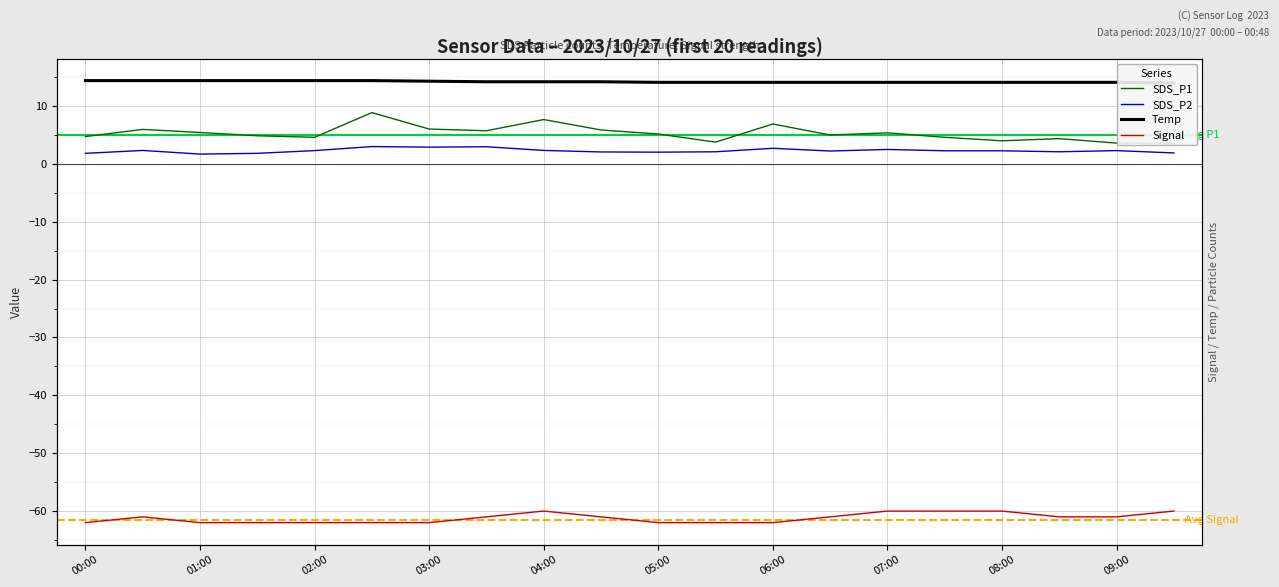

How many Signal values are between -62 and -60?

20